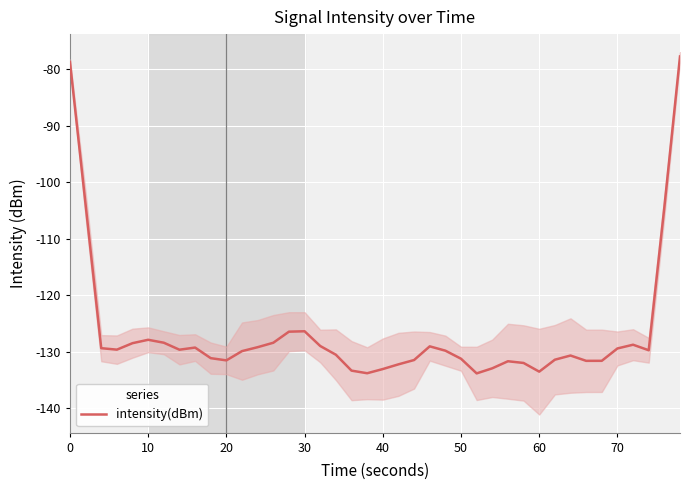

Count the number of data series in this chart.

1